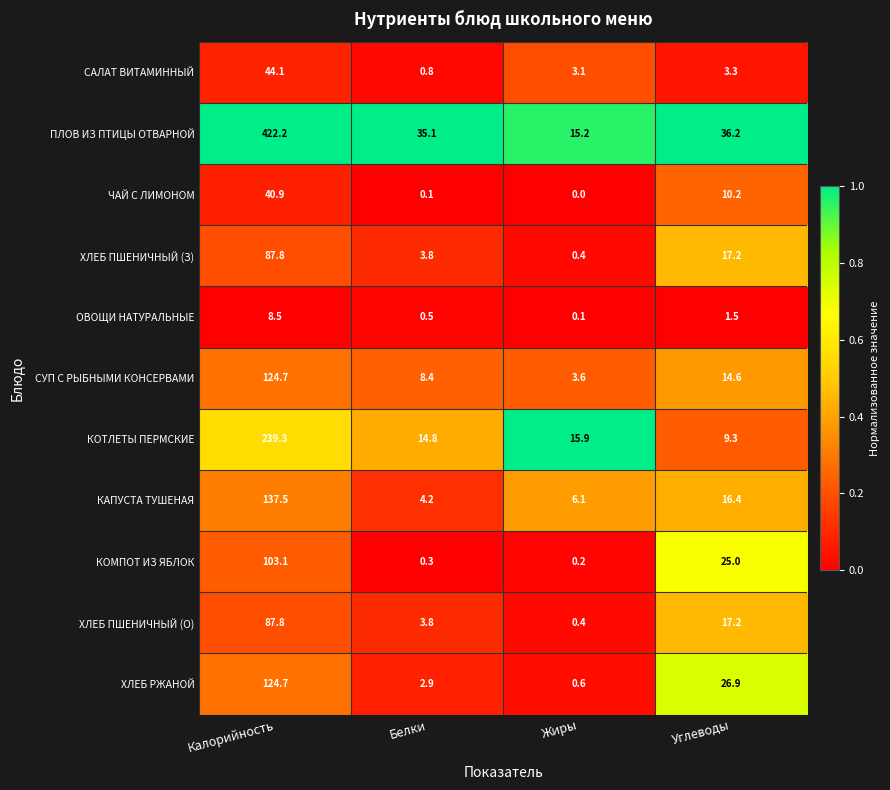

Where is САЛАТ ВИТАМИННЫЙ nearest to the value 22?

Углеводы